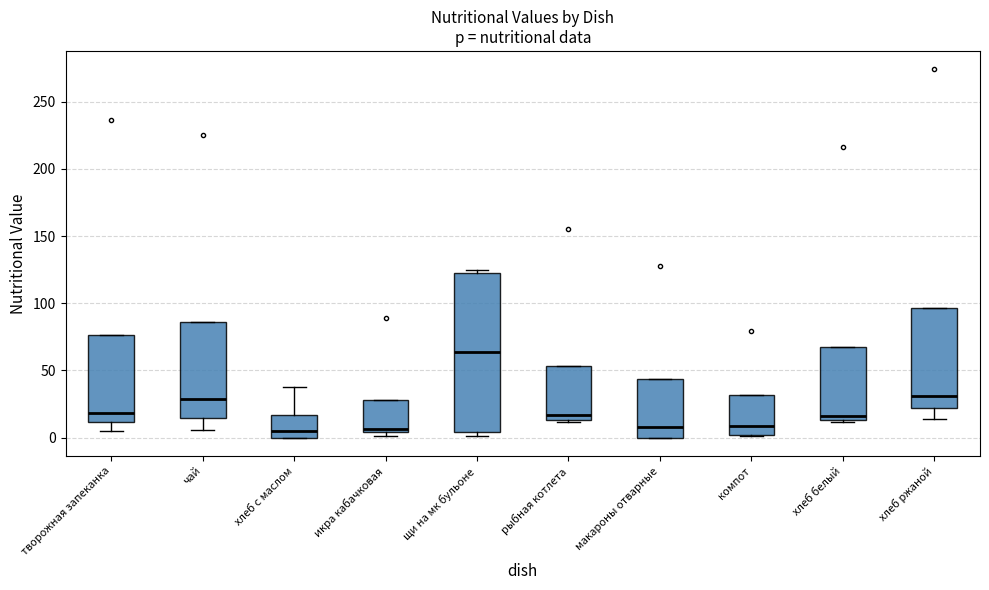

Reading left to right, read every box against the y-axis: the position of its median line, the range the box covers, and the ends of its whiskers. The values are not printed on the chart, so give them approximately, as read against the axis.

творожная запеканка: median 20, box 10 to 75, whiskers 5 to 75
чай: median 30, box 15 to 85, whiskers 5 to 85
хлеб с маслом: median 5, box 0 to 15, whiskers 0 to 40
икра кабачковая: median 5 (just above the box's lower edge), box 5 to 30, whiskers 0 to 30
щи на мк бульоне: median 65, box 5 to 125, whiskers 0 to 125 (just above the box's upper edge)
рыбная котлета: median 15 (just above the box's lower edge), box 15 to 55, whiskers 10 to 55
макароны отварные: median 10, box 0 to 45, whiskers 0 to 45
компот: median 10, box 0 to 30, whiskers 0 to 30
хлеб белый: median 15 (just above the box's lower edge), box 15 to 70, whiskers 10 to 70
хлеб ржаной: median 30, box 20 to 95, whiskers 15 to 95